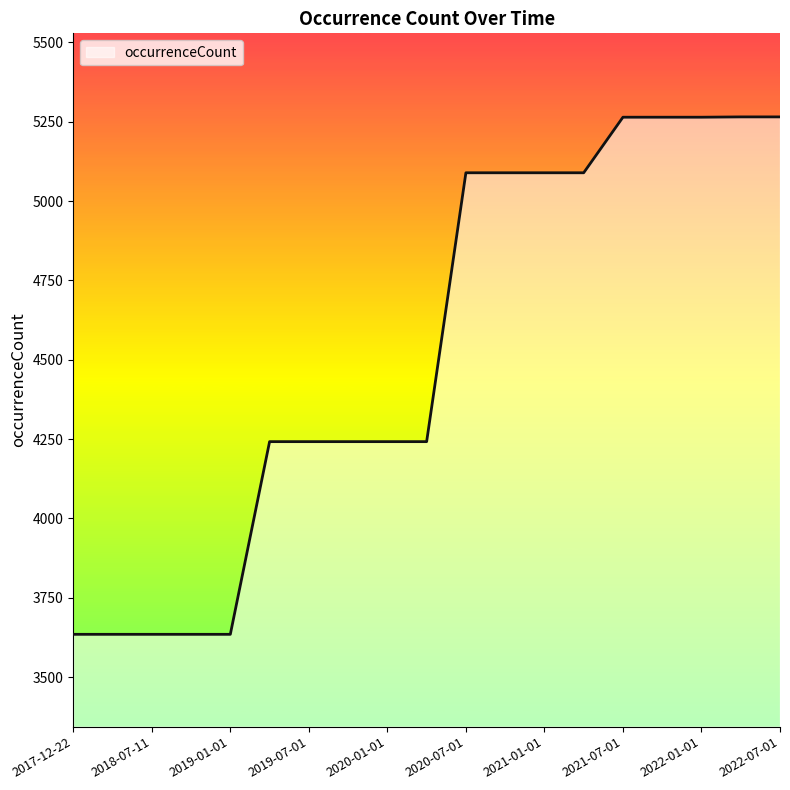

What is the smallest value displayed?

3635